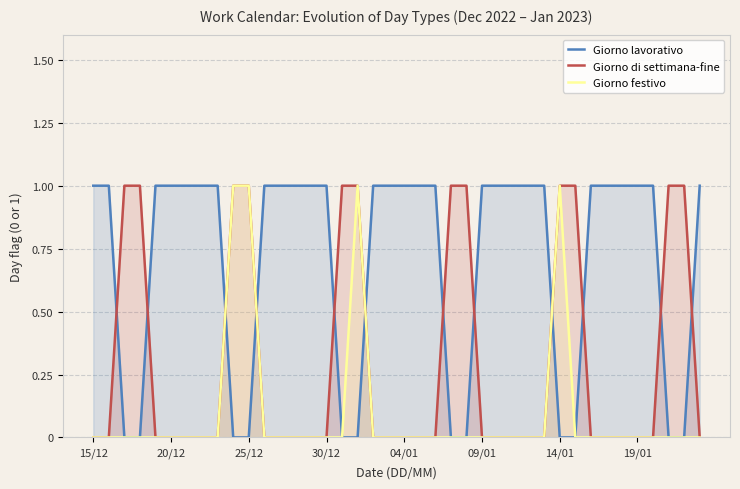

Which label corresponds to the largest value in the chart?

15/12